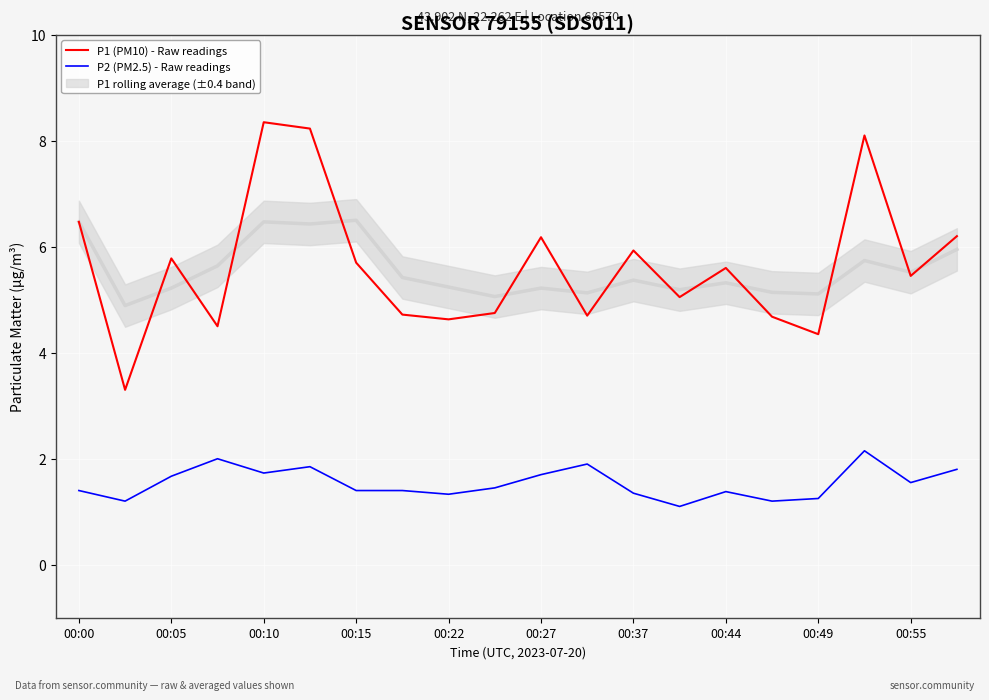

Is it true that P2 (PM2.5) - Raw readings equals 2.8 at 00:10?

False